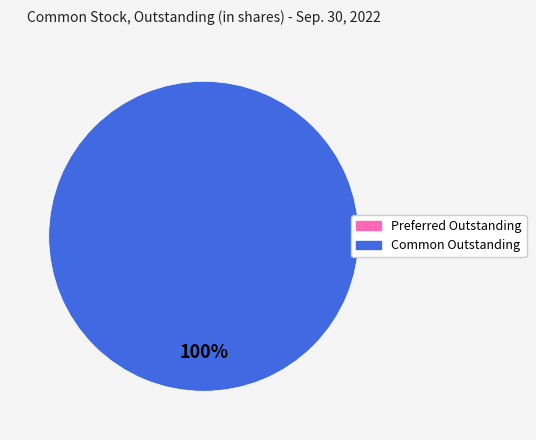

Does any single category account for the majority?

Yes